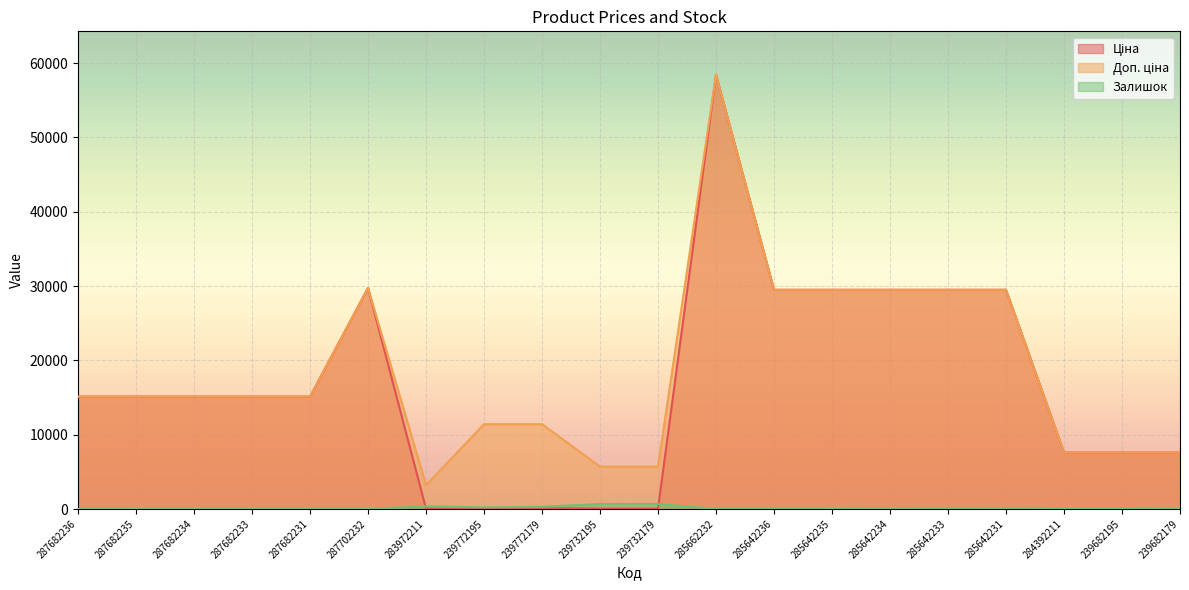

What is the label of the 6th point from the left?

287702232